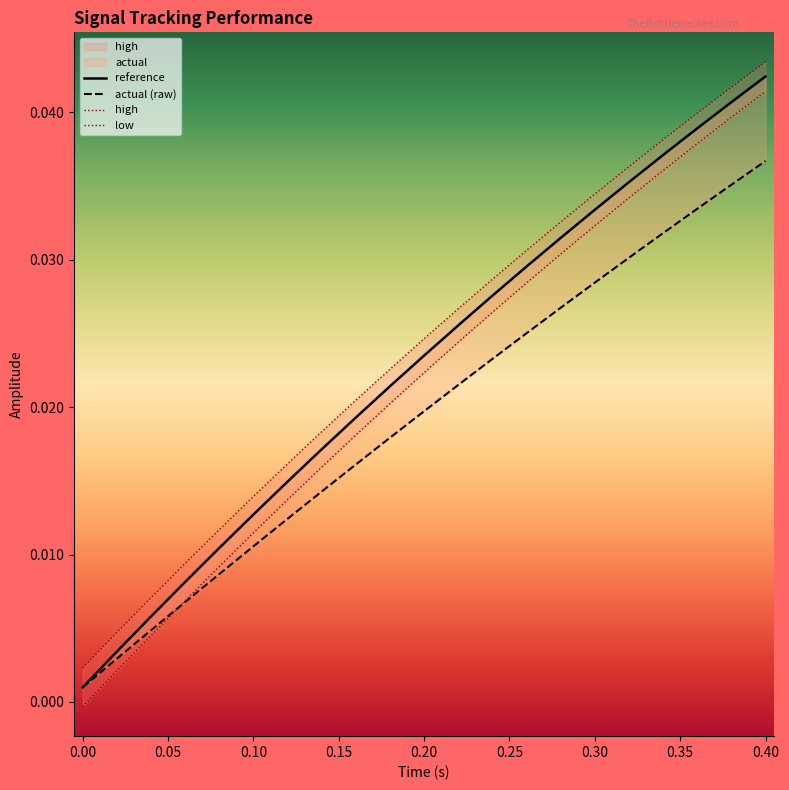

How many intersections are there between reference and actual (raw)?

1